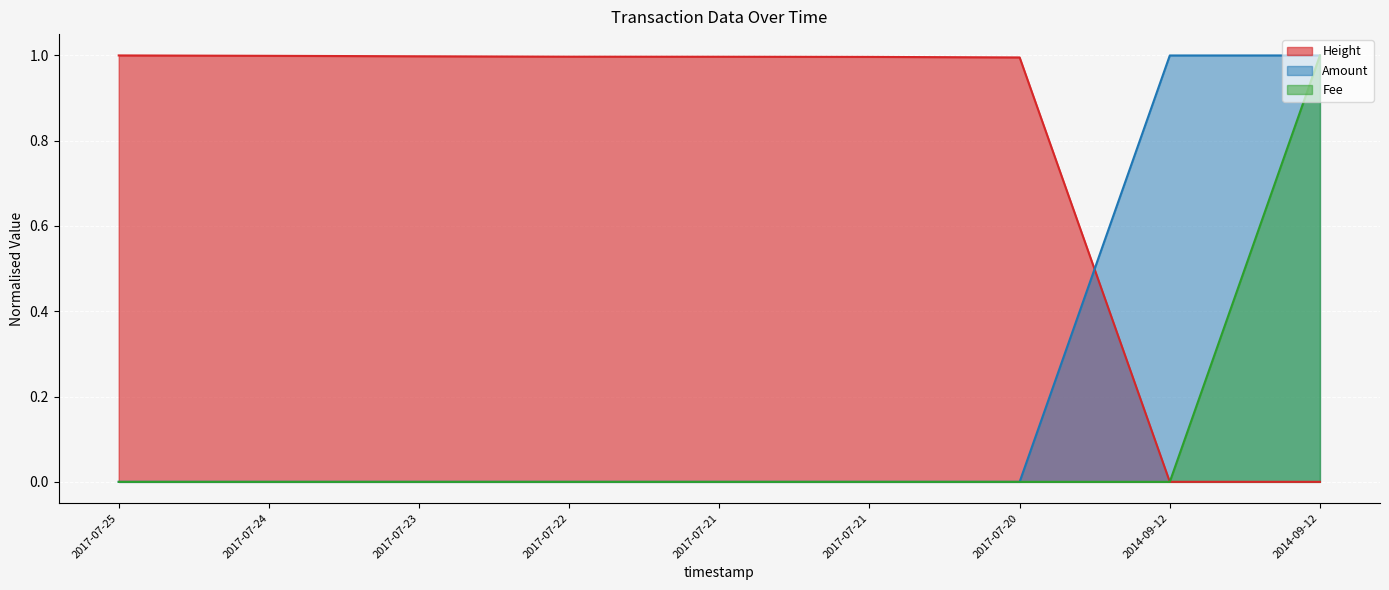

Reading right to left, extract all data points from this chart.

Height: 0.0	0.0	1.0	1.0	1.0	1.0	1.0	1.0	1.0
Amount: 1.0	1.0	0.0	0.0	0.0	0.0	0.0	0.0	0.0
Fee: 1.0	0.0	0.0	0.0	0.0	0.0	0.0	0.0	0.0